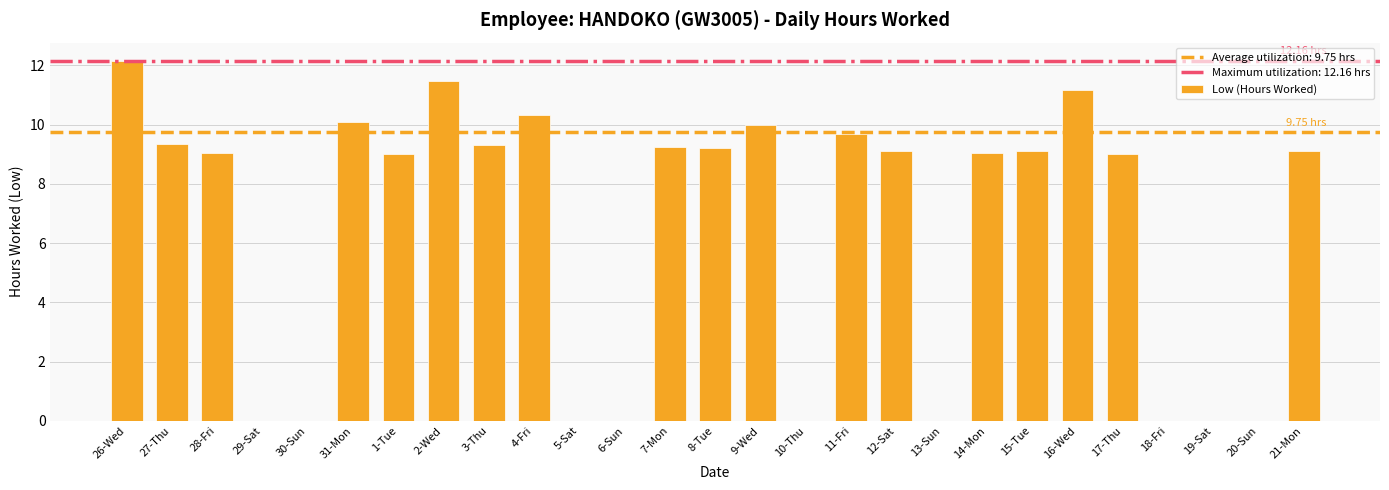

What is the sum of all values?

175.5